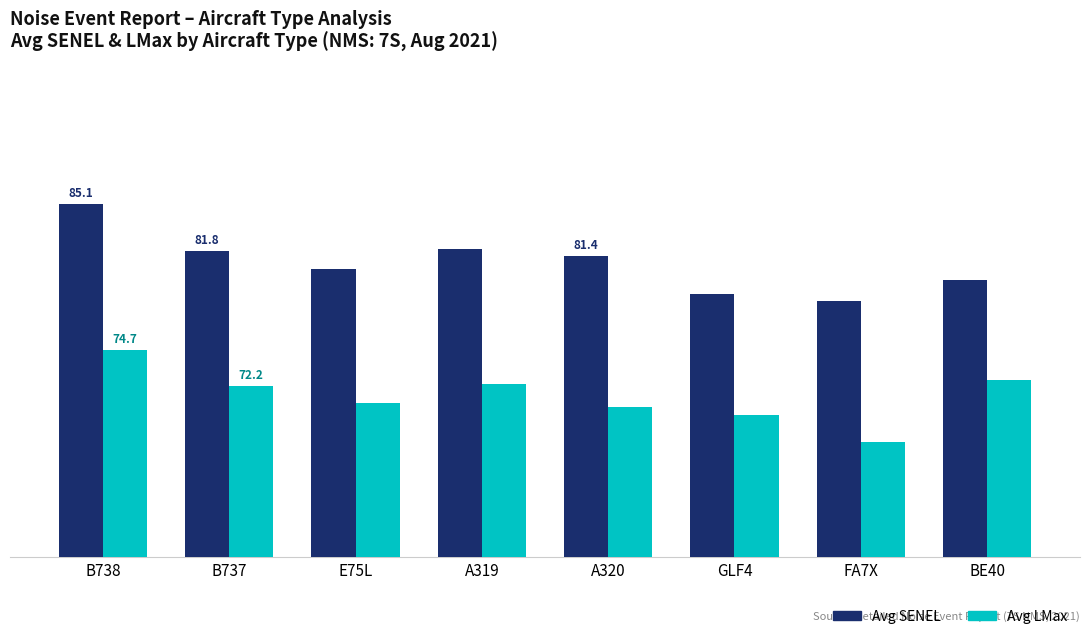

Is it true that Avg LMax equals 74.7 at B738?

True